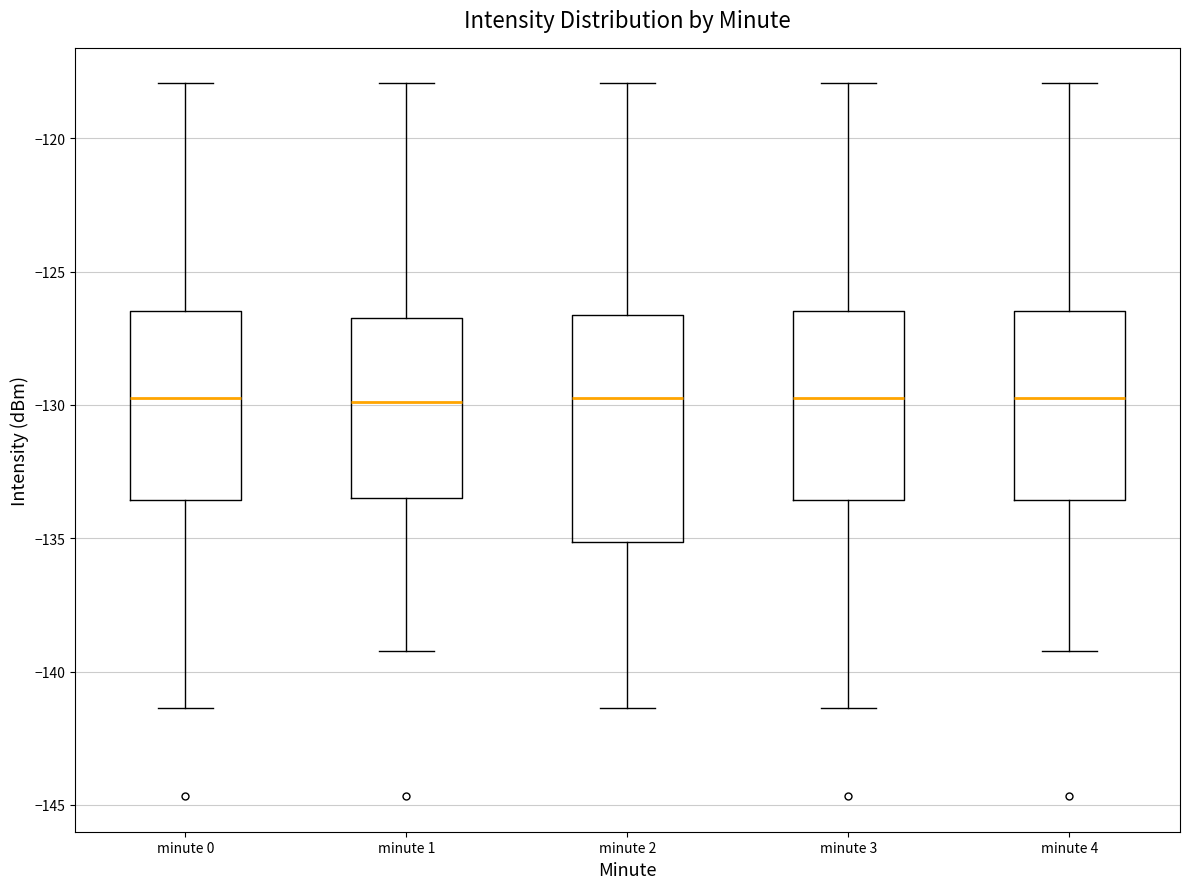

Where does the upper whisker of the box for minute 2 end on the y-axis? The values are not printed on the chart, so give them approximately, as read against the axis.

-118.0